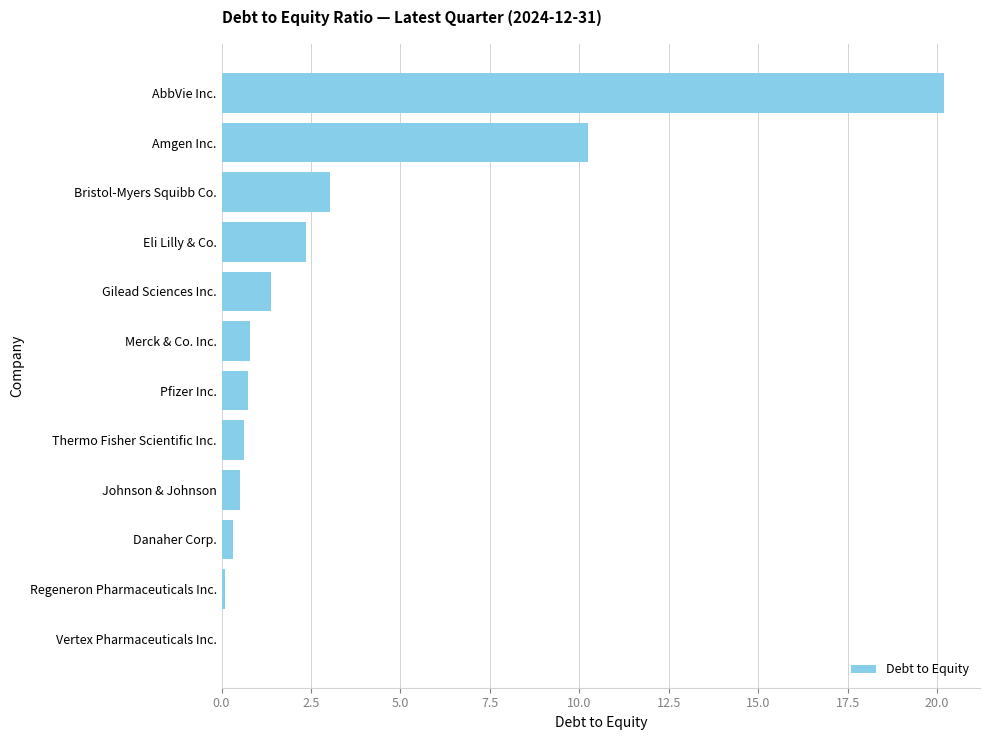

Which category has the highest value across all series?

AbbVie Inc.